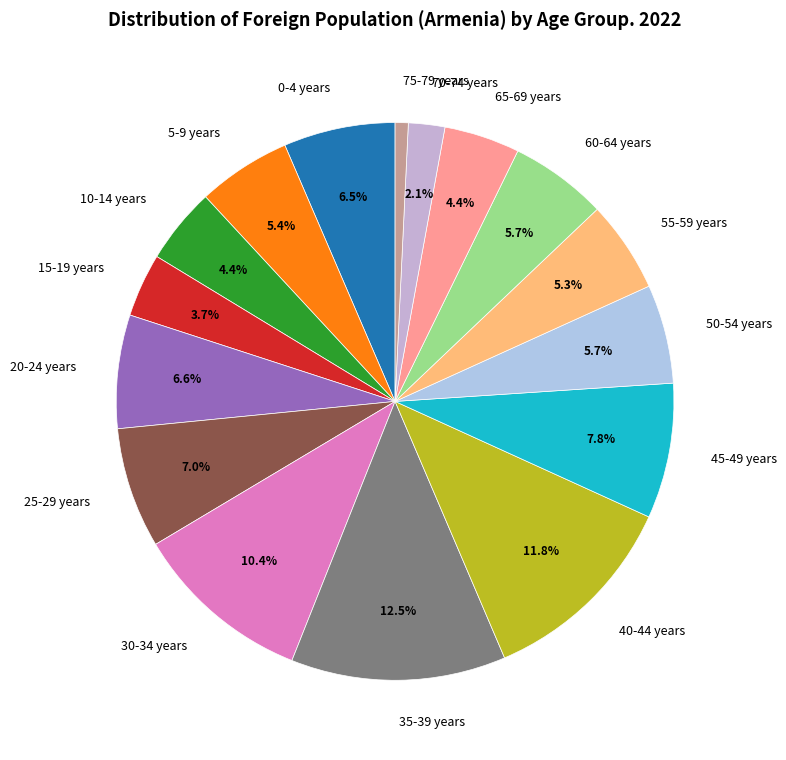

Is 30-34 years the majority of the pie?

No